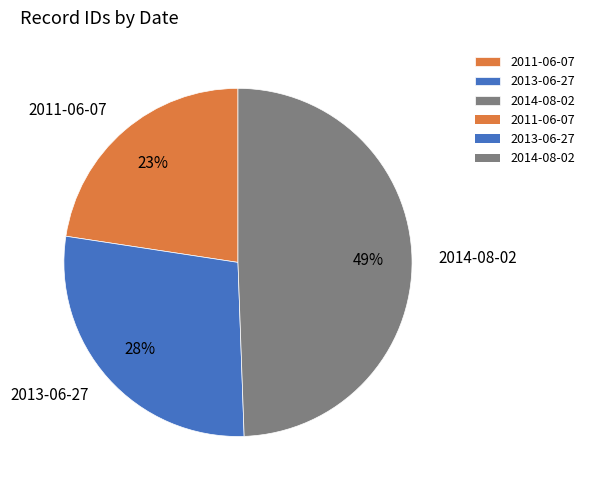

Which category has the biggest portion of the pie?

2014-08-02